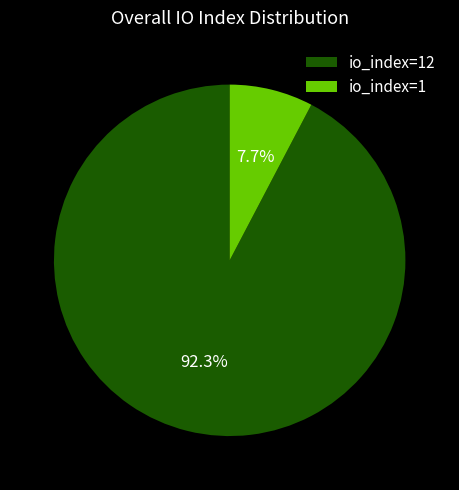

To the nearest percent, what is the average slice percentage?

50%